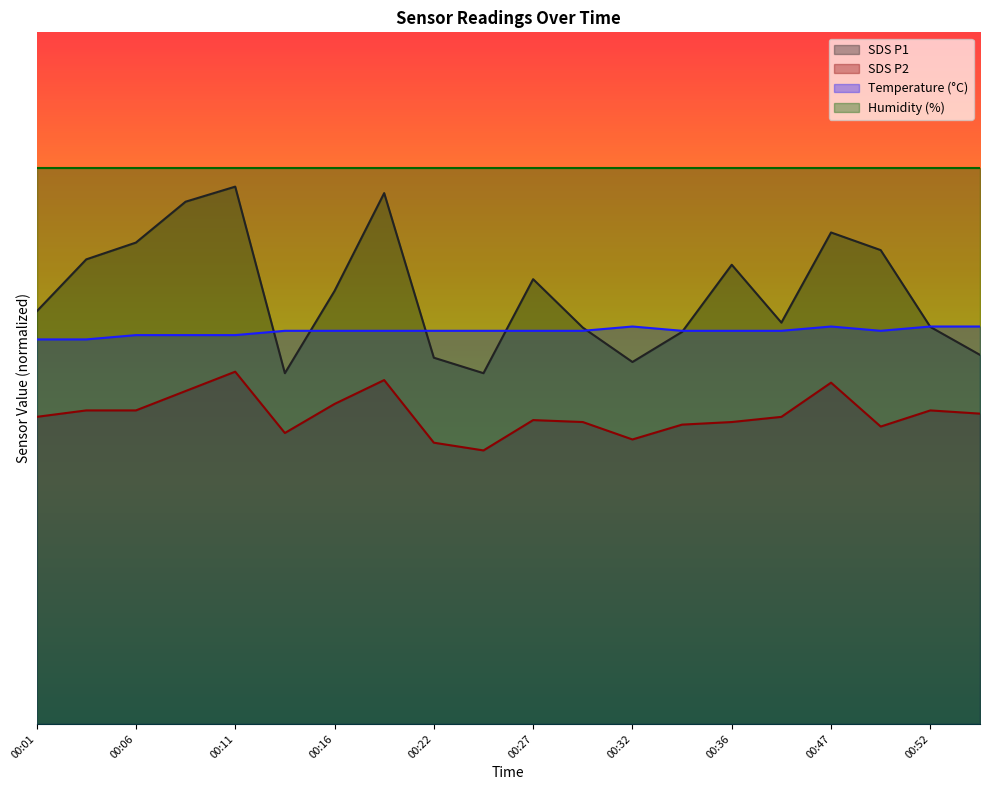

Reading right to left, transcribe all the data shown in this chart.

SDS_P1: 00:54=16.0	00:52=17.2	00:49=20.6	00:47=21.3	00:39=17.4	00:36=19.9	00:34=17.0	00:32=15.7	00:29=17.2	00:27=19.3	00:24=15.2	00:22=15.9	00:19=23.0	00:16=18.8	00:13=15.2	00:11=23.3	00:08=22.7	00:06=20.9	00:03=20.2	00:01=17.9
SDS_P2: 00:54=13.5	00:52=13.6	00:49=12.9	00:47=14.8	00:39=13.3	00:36=13.1	00:34=13.0	00:32=12.3	00:29=13.1	00:27=13.2	00:24=11.9	00:22=12.2	00:19=14.9	00:16=13.9	00:13=12.6	00:11=15.3	00:08=14.4	00:06=13.6	00:03=13.6	00:01=13.3
Temp: 00:54=17.2	00:52=17.2	00:49=17.1	00:47=17.2	00:39=17.1	00:36=17.1	00:34=17.1	00:32=17.2	00:29=17.1	00:27=17.1	00:24=17.1	00:22=17.1	00:19=17.1	00:16=17.1	00:13=17.1	00:11=16.9	00:08=16.9	00:06=16.9	00:03=16.7	00:01=16.7